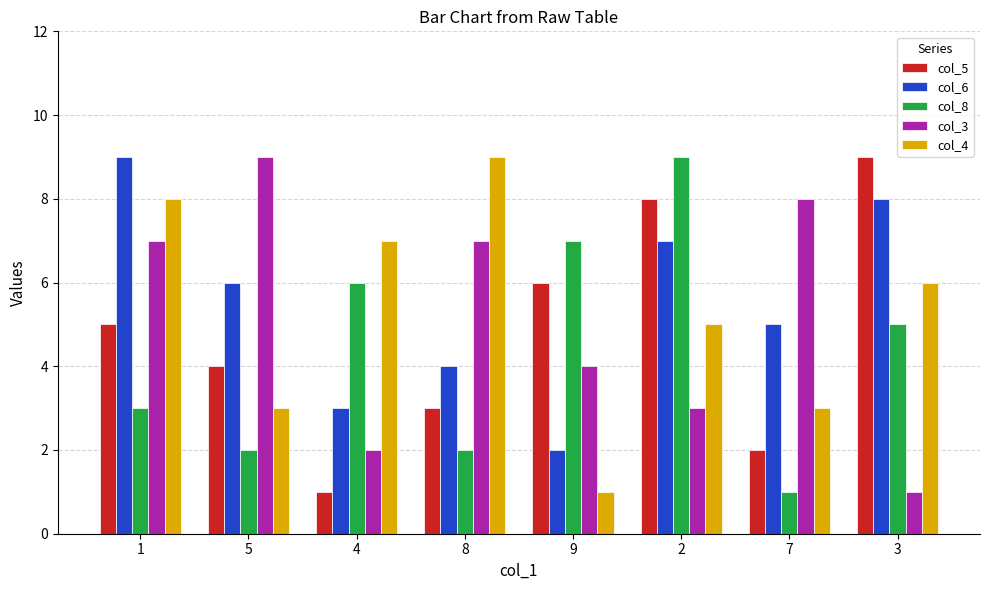

What is the sum of all col_3 values?

41